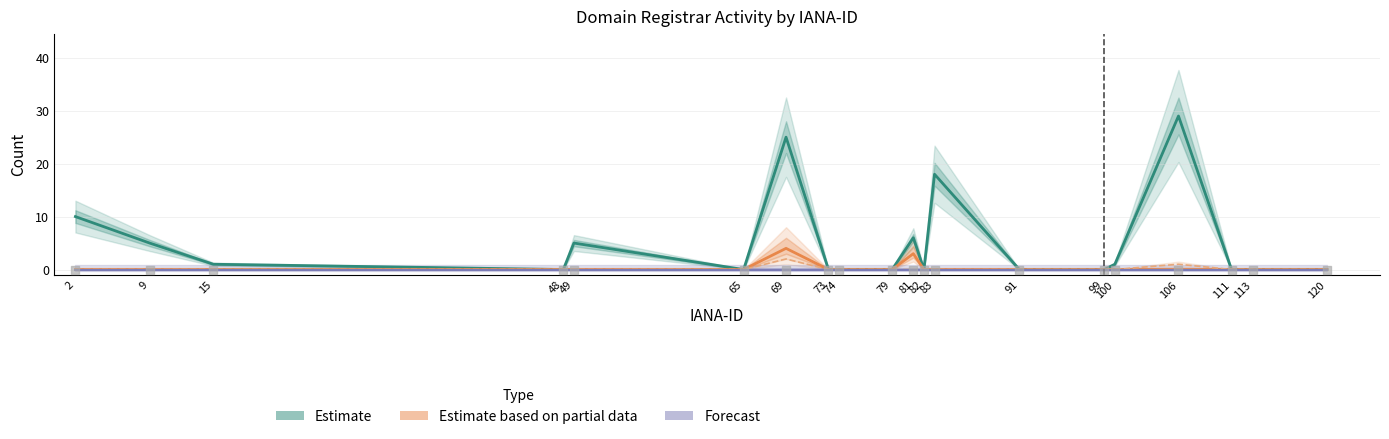

At how many categories does at least one series exceed 7?

4